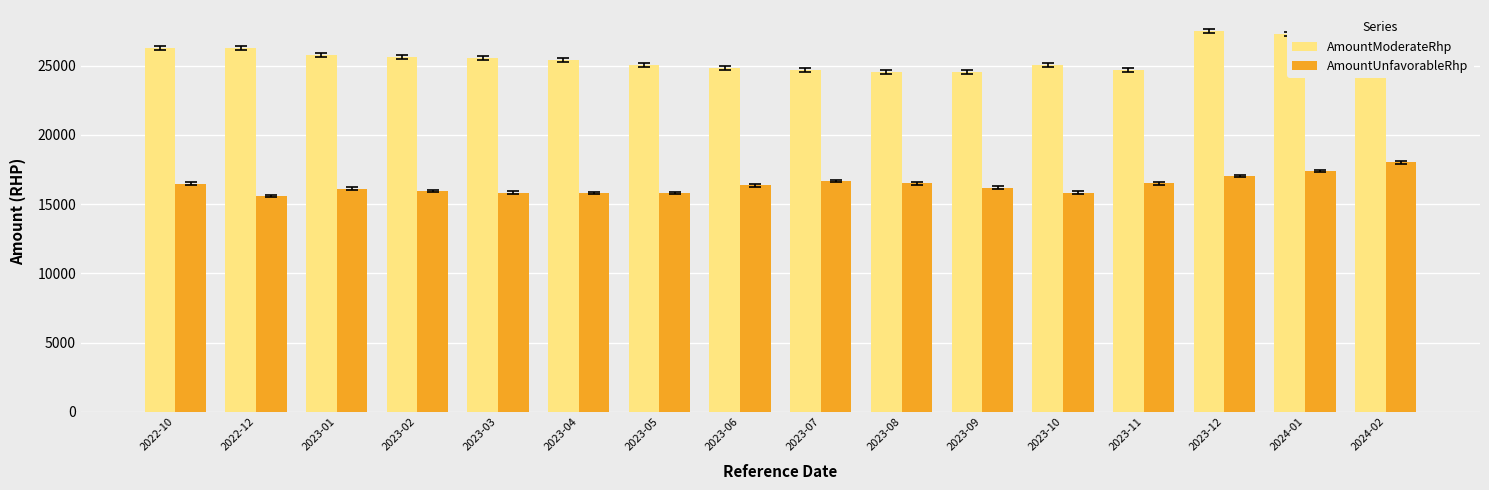

Rank the series by their maximum value, from lowest to highest.

AmountUnfavorableRhp, AmountModerateRhp